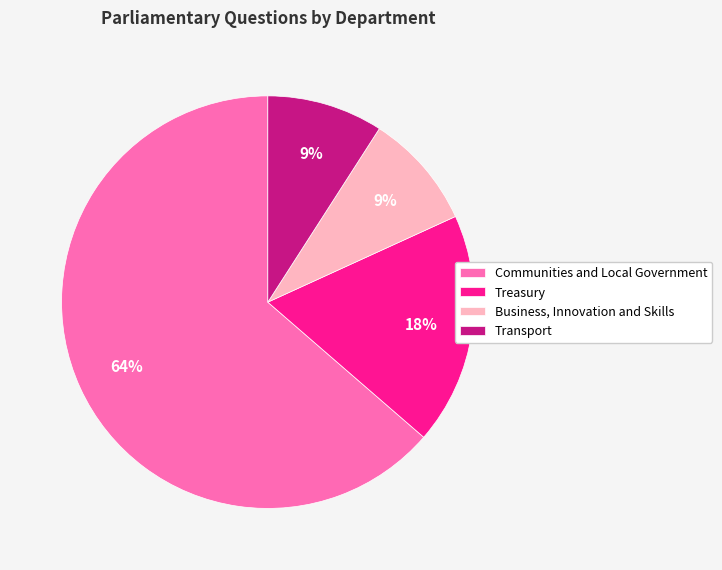

Which slice is the largest?

Communities and Local Government